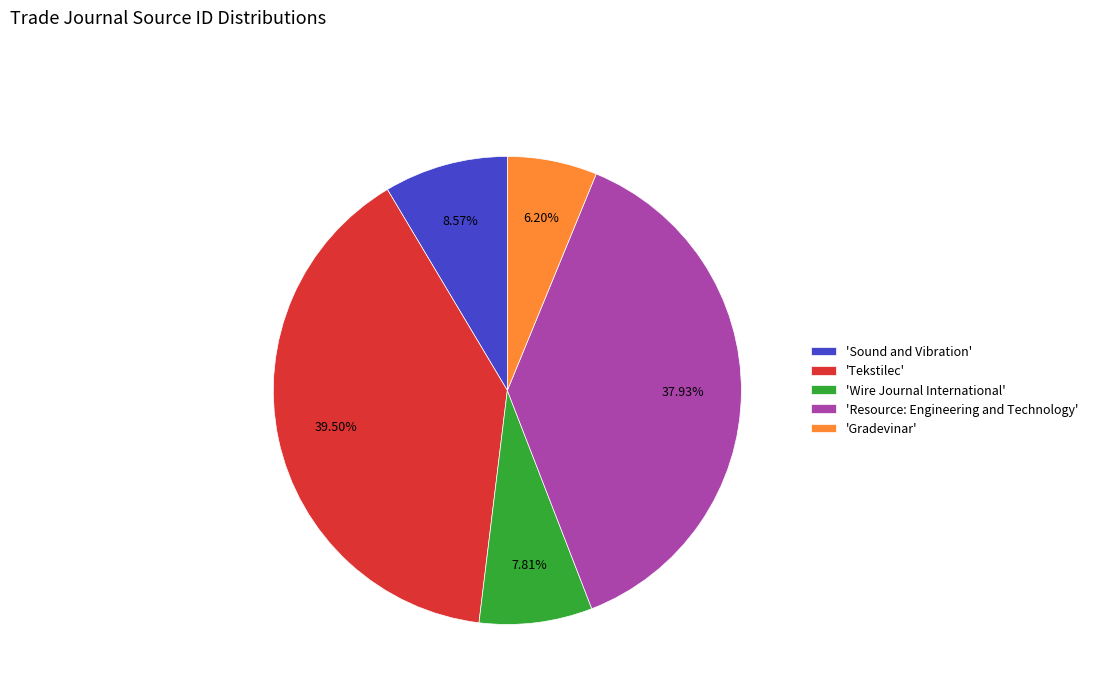

Which slice is the smallest?

'Gradevinar'